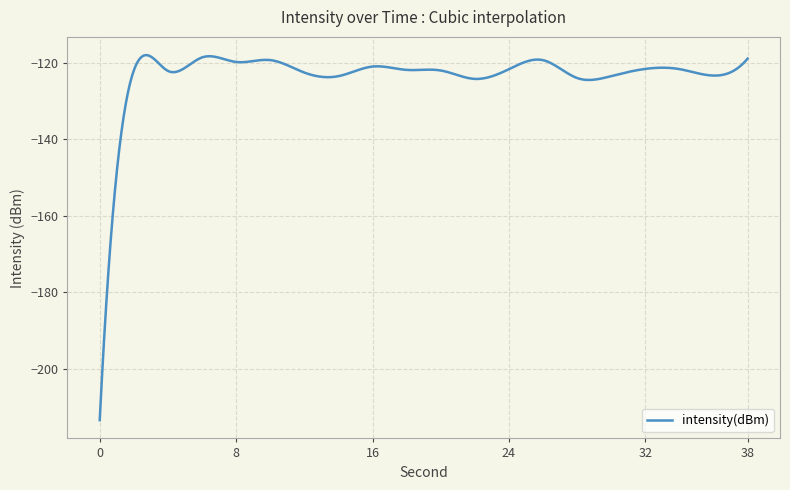

What is the difference between the maximum and minimum values?

95.5